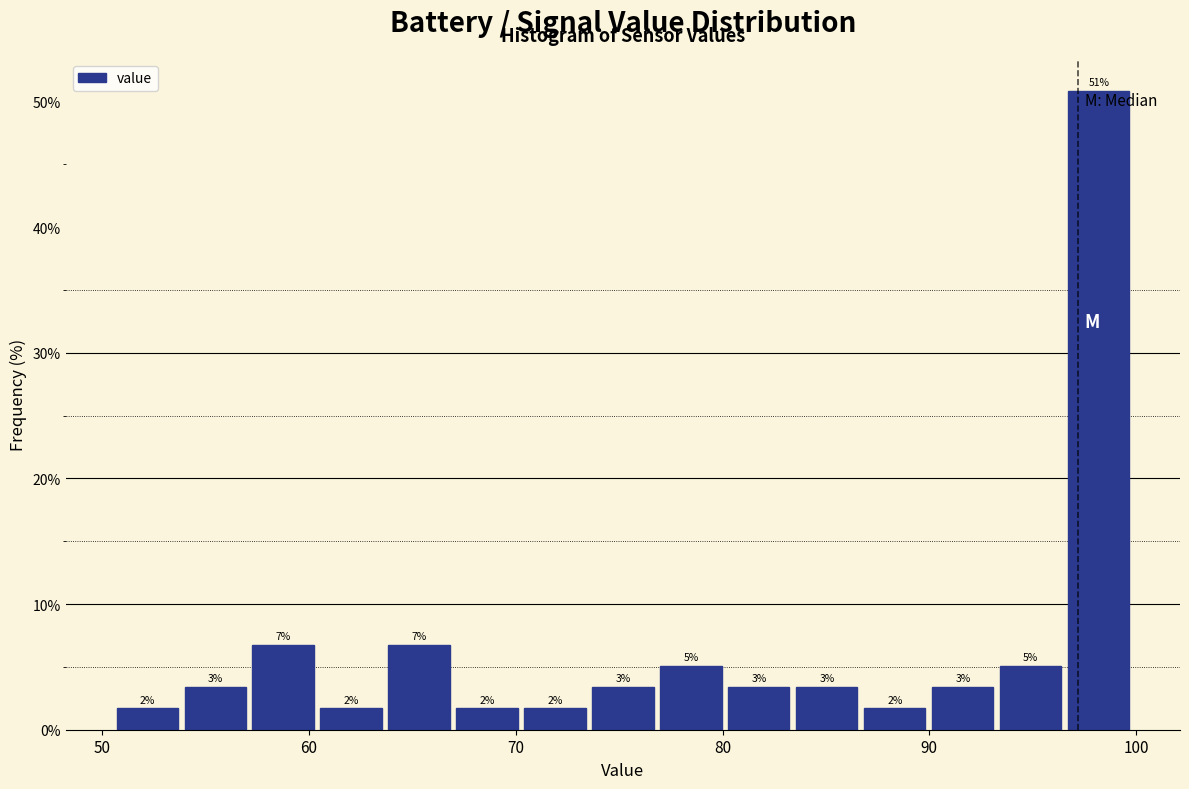

Read against the x-axis, roughly where is the centre of the tallest bar?

98